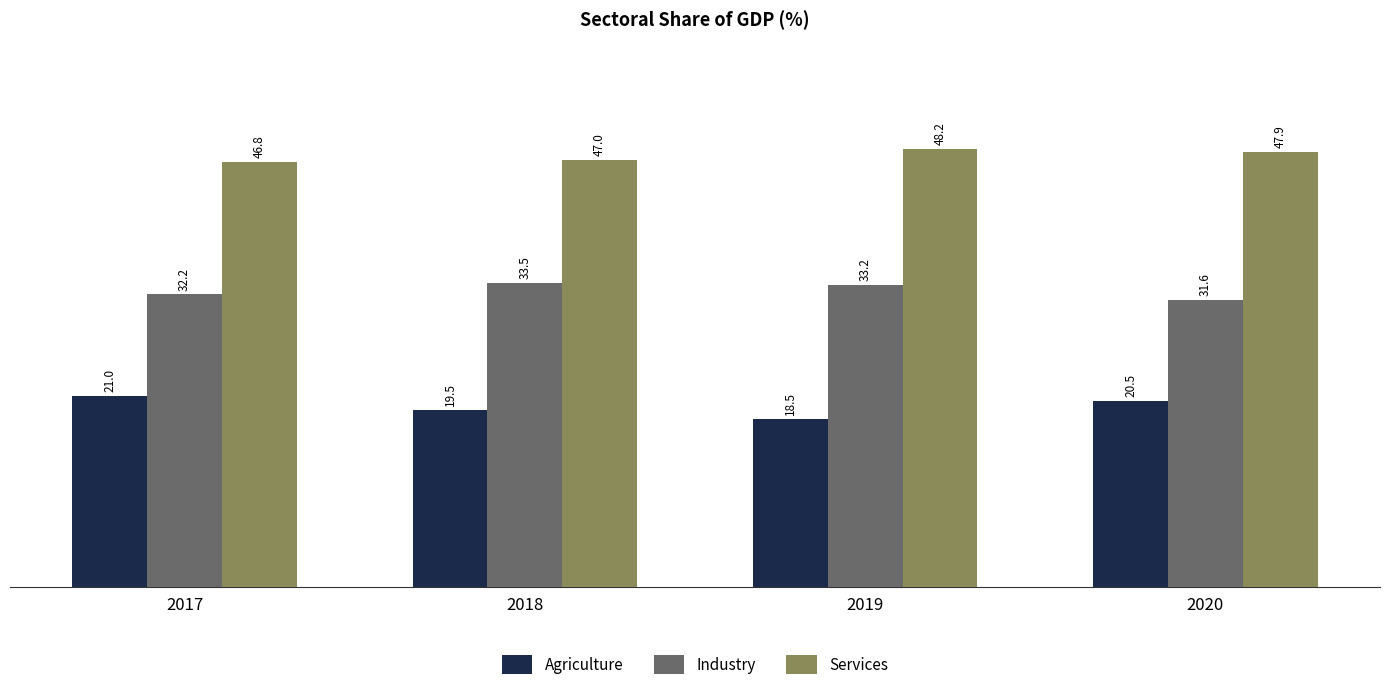

Which series has the largest range (max minus min)?

Agriculture